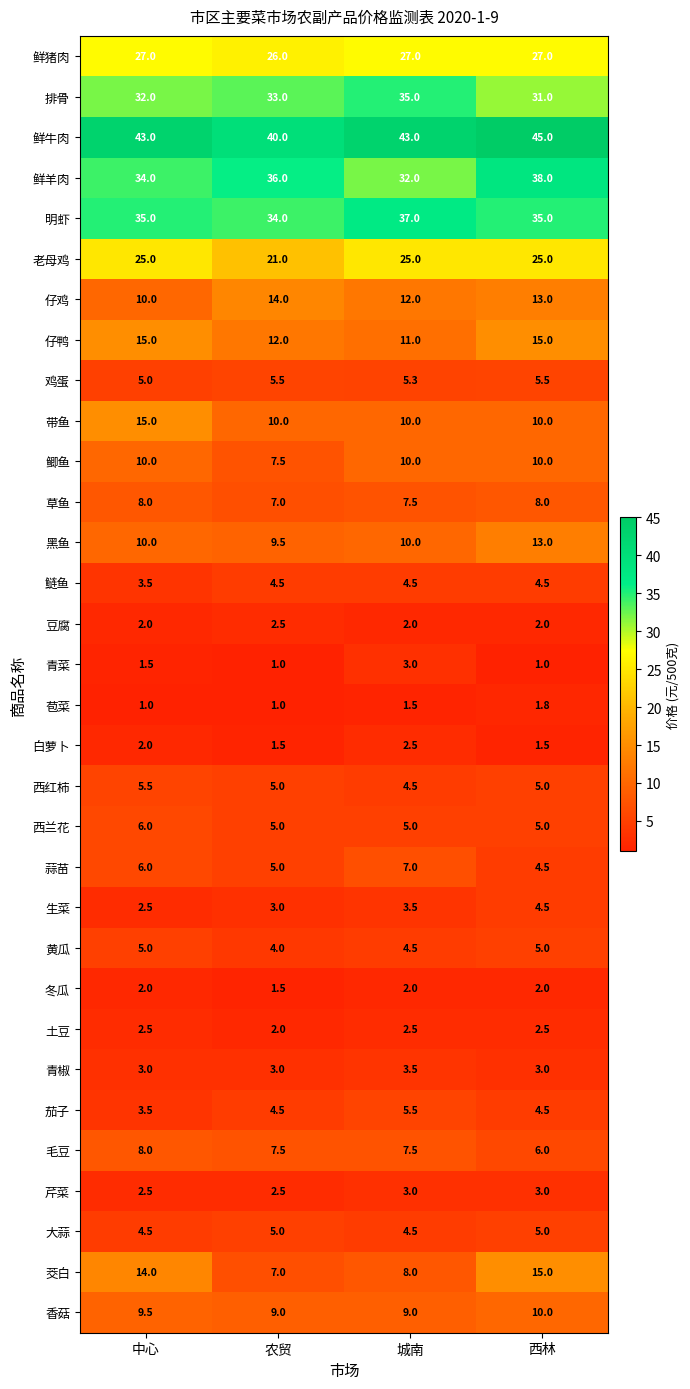

What is the minimum value shown in the chart?

1.0